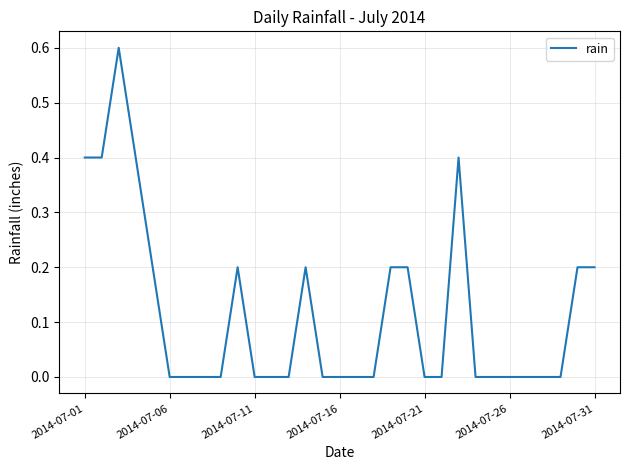

What is the difference between the maximum and minimum values?

0.6